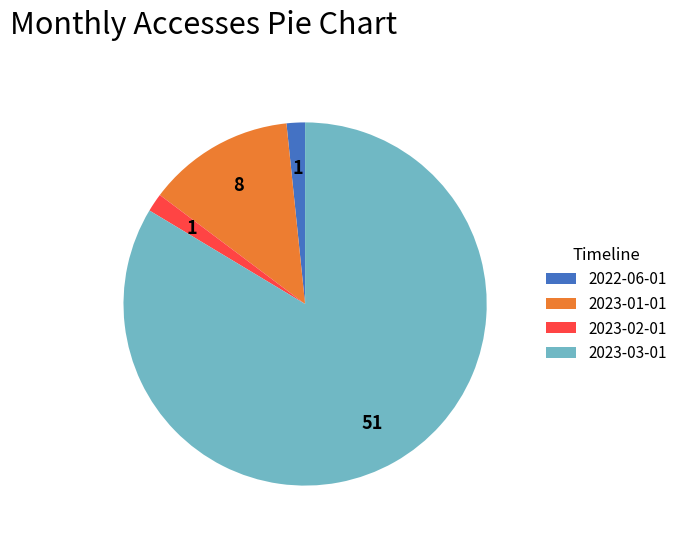

Approximately how many times larger is the value at 2023-03-01 compared to 2023-01-01?

6.4